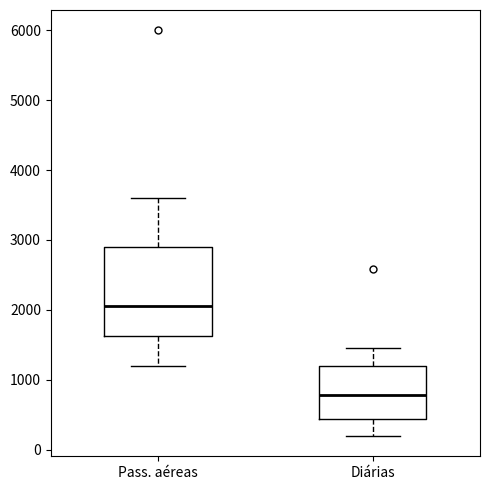

Reading left to right, read every box against the y-axis: the position of its median line, the range the box covers, and the ends of its whiskers. The values are not printed on the chart, so give them approximately, as read against the axis.

Pass. aéreas: median 2100, box 1600 to 2900, whiskers 1200 to 3600
Diárias: median 800, box 400 to 1200, whiskers 200 to 1500